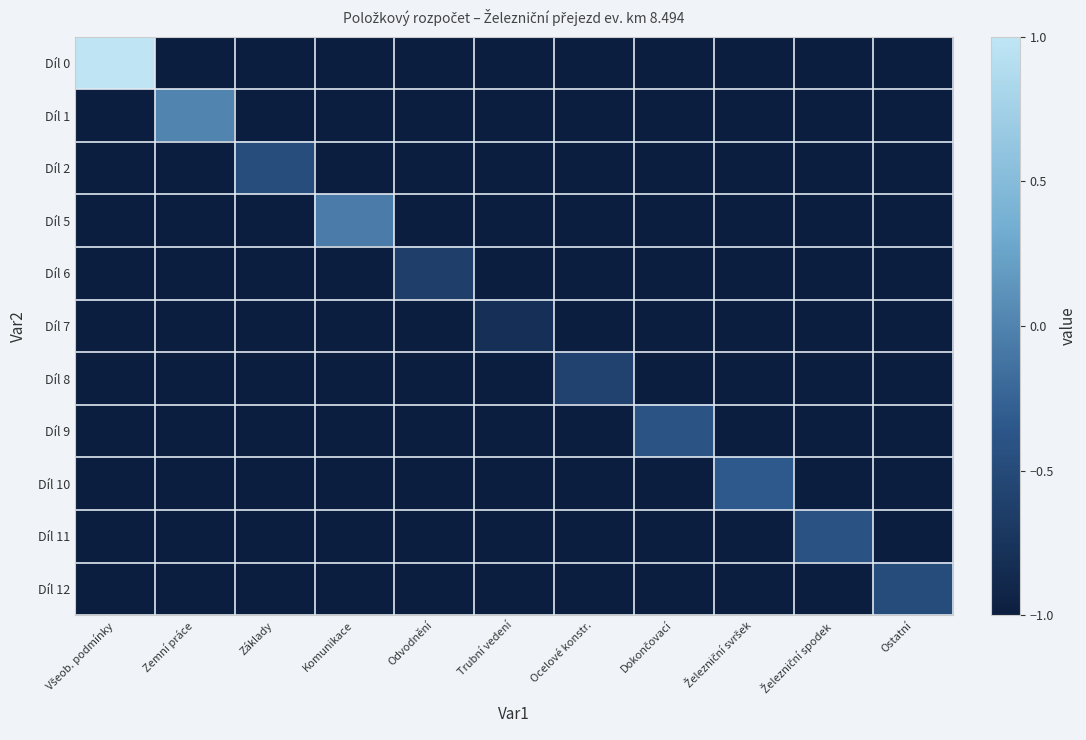

Reading left to right, what are all the values shown in this chart?

Díl 0: Všeob. podmínky=1.0	Zemní práce=-1.0	Základy=-1.0	Komunikace=-1.0	Odvodnění=-1.0	Trubní vedení=-1.0	Ocelové konstr.=-1.0	Dokončovací=-1.0	Železniční svršek=-1.0	Železniční spodek=-1.0	Ostatní=-1.0
Díl 1: Všeob. podmínky=-1.0	Zemní práce=0.0	Základy=-1.0	Komunikace=-1.0	Odvodnění=-1.0	Trubní vedení=-1.0	Ocelové konstr.=-1.0	Dokončovací=-1.0	Železniční svršek=-1.0	Železniční spodek=-1.0	Ostatní=-1.0
Díl 2: Všeob. podmínky=-1.0	Zemní práce=-1.0	Základy=-0.5	Komunikace=-1.0	Odvodnění=-1.0	Trubní vedení=-1.0	Ocelové konstr.=-1.0	Dokončovací=-1.0	Železniční svršek=-1.0	Železniční spodek=-1.0	Ostatní=-1.0
Díl 5: Všeob. podmínky=-1.0	Zemní práce=-1.0	Základy=-1.0	Komunikace=-0.0	Odvodnění=-1.0	Trubní vedení=-1.0	Ocelové konstr.=-1.0	Dokončovací=-1.0	Železniční svršek=-1.0	Železniční spodek=-1.0	Ostatní=-1.0
Díl 6: Všeob. podmínky=-1.0	Zemní práce=-1.0	Základy=-1.0	Komunikace=-1.0	Odvodnění=-0.6	Trubní vedení=-1.0	Ocelové konstr.=-1.0	Dokončovací=-1.0	Železniční svršek=-1.0	Železniční spodek=-1.0	Ostatní=-1.0
Díl 7: Všeob. podmínky=-1.0	Zemní práce=-1.0	Základy=-1.0	Komunikace=-1.0	Odvodnění=-1.0	Trubní vedení=-0.8	Ocelové konstr.=-1.0	Dokončovací=-1.0	Železniční svršek=-1.0	Železniční spodek=-1.0	Ostatní=-1.0
Díl 8: Všeob. podmínky=-1.0	Zemní práce=-1.0	Základy=-1.0	Komunikace=-1.0	Odvodnění=-1.0	Trubní vedení=-1.0	Ocelové konstr.=-0.6	Dokončovací=-1.0	Železniční svršek=-1.0	Železniční spodek=-1.0	Ostatní=-1.0
Díl 9: Všeob. podmínky=-1.0	Zemní práce=-1.0	Základy=-1.0	Komunikace=-1.0	Odvodnění=-1.0	Trubní vedení=-1.0	Ocelové konstr.=-1.0	Dokončovací=-0.4	Železniční svršek=-1.0	Železniční spodek=-1.0	Ostatní=-1.0
Díl 10: Všeob. podmínky=-1.0	Zemní práce=-1.0	Základy=-1.0	Komunikace=-1.0	Odvodnění=-1.0	Trubní vedení=-1.0	Ocelové konstr.=-1.0	Dokončovací=-1.0	Železniční svršek=-0.3	Železniční spodek=-1.0	Ostatní=-1.0
Díl 11: Všeob. podmínky=-1.0	Zemní práce=-1.0	Základy=-1.0	Komunikace=-1.0	Odvodnění=-1.0	Trubní vedení=-1.0	Ocelové konstr.=-1.0	Dokončovací=-1.0	Železniční svršek=-1.0	Železniční spodek=-0.4	Ostatní=-1.0
Díl 12: Všeob. podmínky=-1.0	Zemní práce=-1.0	Základy=-1.0	Komunikace=-1.0	Odvodnění=-1.0	Trubní vedení=-1.0	Ocelové konstr.=-1.0	Dokončovací=-1.0	Železniční svršek=-1.0	Železniční spodek=-1.0	Ostatní=-0.5